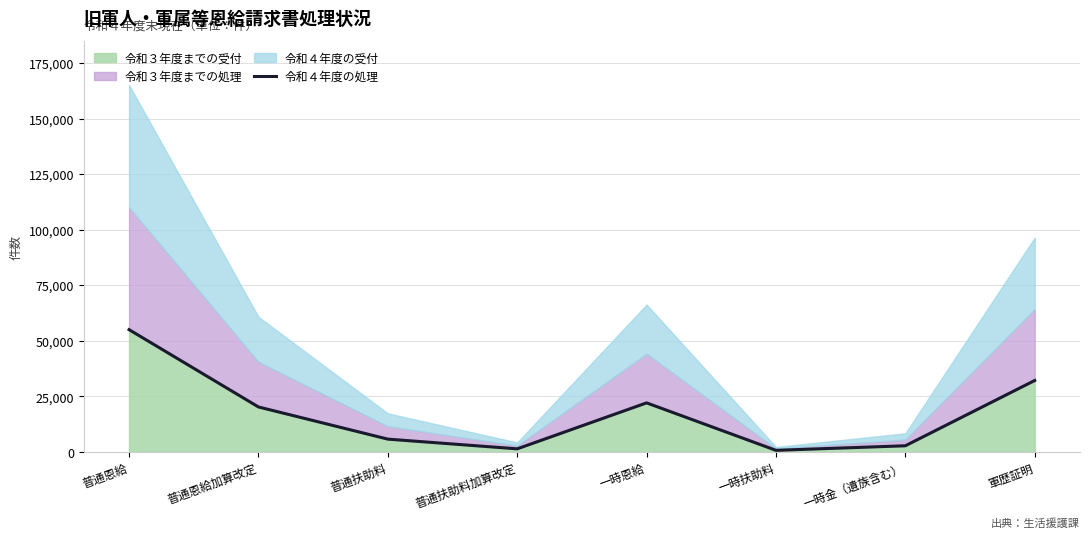

The chart shows a value of 2805 at 一時金（遺族含む）. True or false?

True